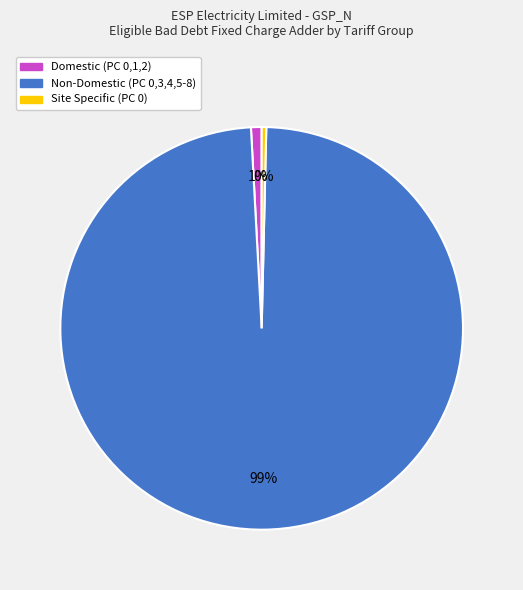

Does any single category account for the majority?

Yes